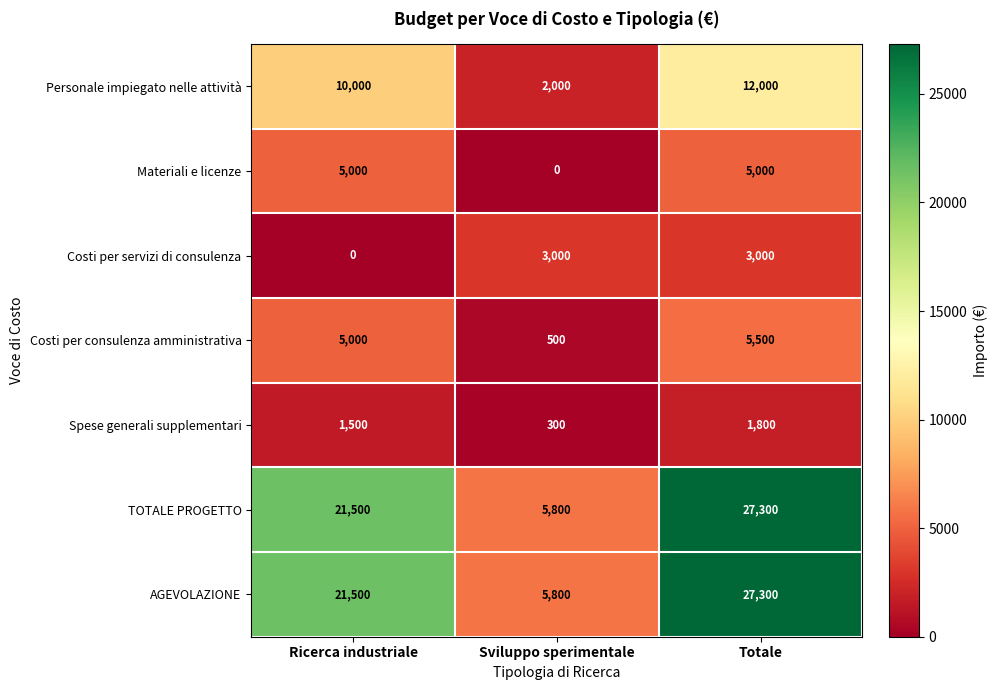

What is the difference between the Costi per consulenza amministrativa values at Sviluppo sperimentale and Ricerca industriale?

4500